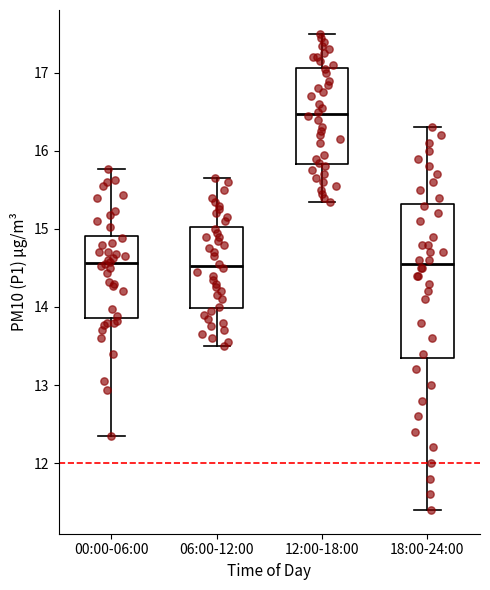

Reading left to right, transcribe this box plot: for each box, give where its median line is, the range the box spans, and where its two whiskers end, as read against the y-axis. The values are not printed on the chart, so give them approximately, as read against the axis.

00:00-06:00: median 14.6, box 13.9 to 14.9, whiskers 12.4 to 15.8
06:00-12:00: median 14.5, box 14.0 to 15.0, whiskers 13.5 to 15.7
12:00-18:00: median 16.5, box 15.8 to 17.1, whiskers 15.4 to 17.5
18:00-24:00: median 14.6, box 13.4 to 15.3, whiskers 11.4 to 16.3